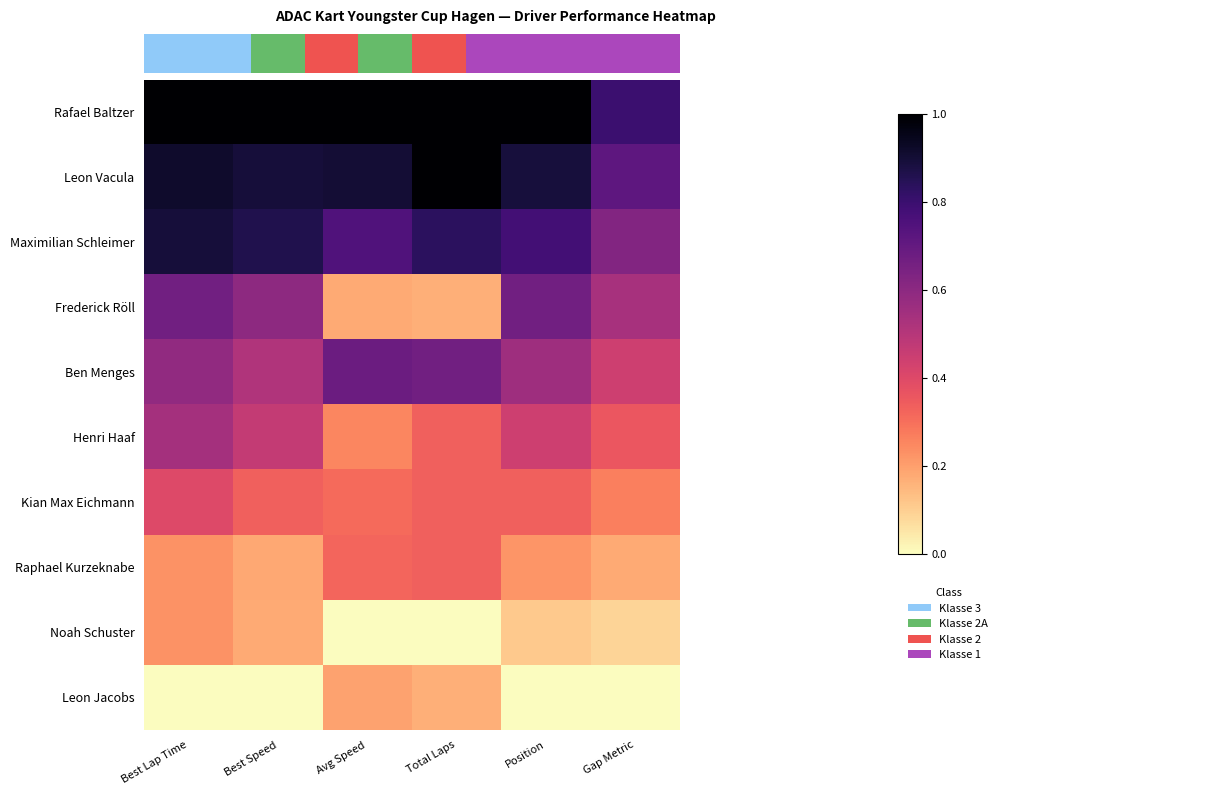

Which series has the largest range (max minus min)?

Frederick Röll